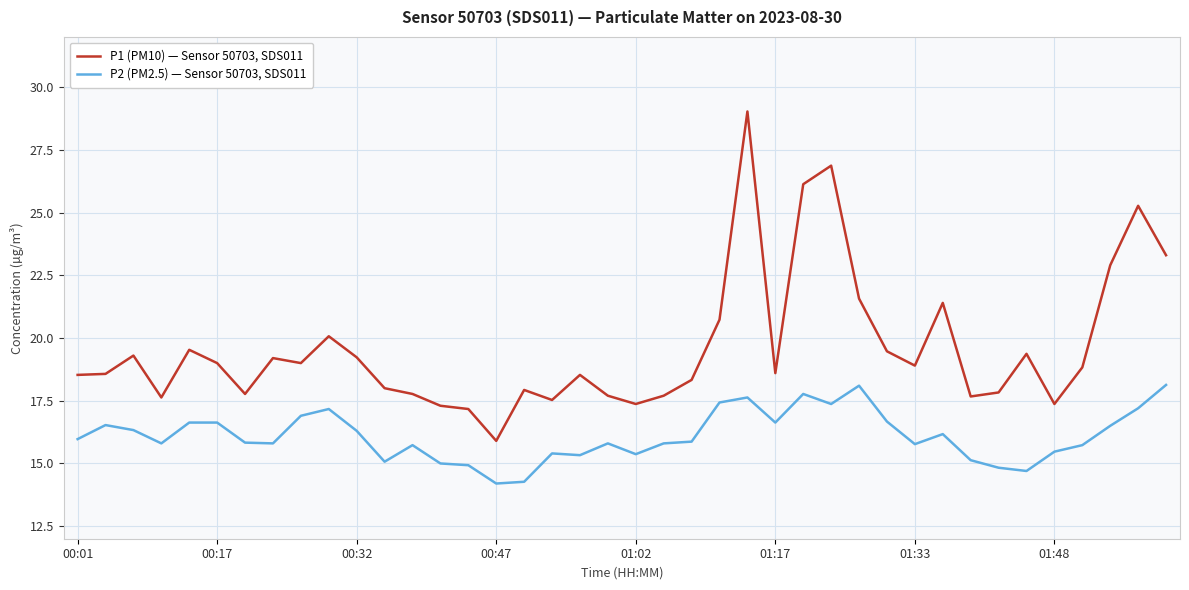

What is the maximum value for P2 (PM2.5) — Sensor 50703, SDS011?

18.1